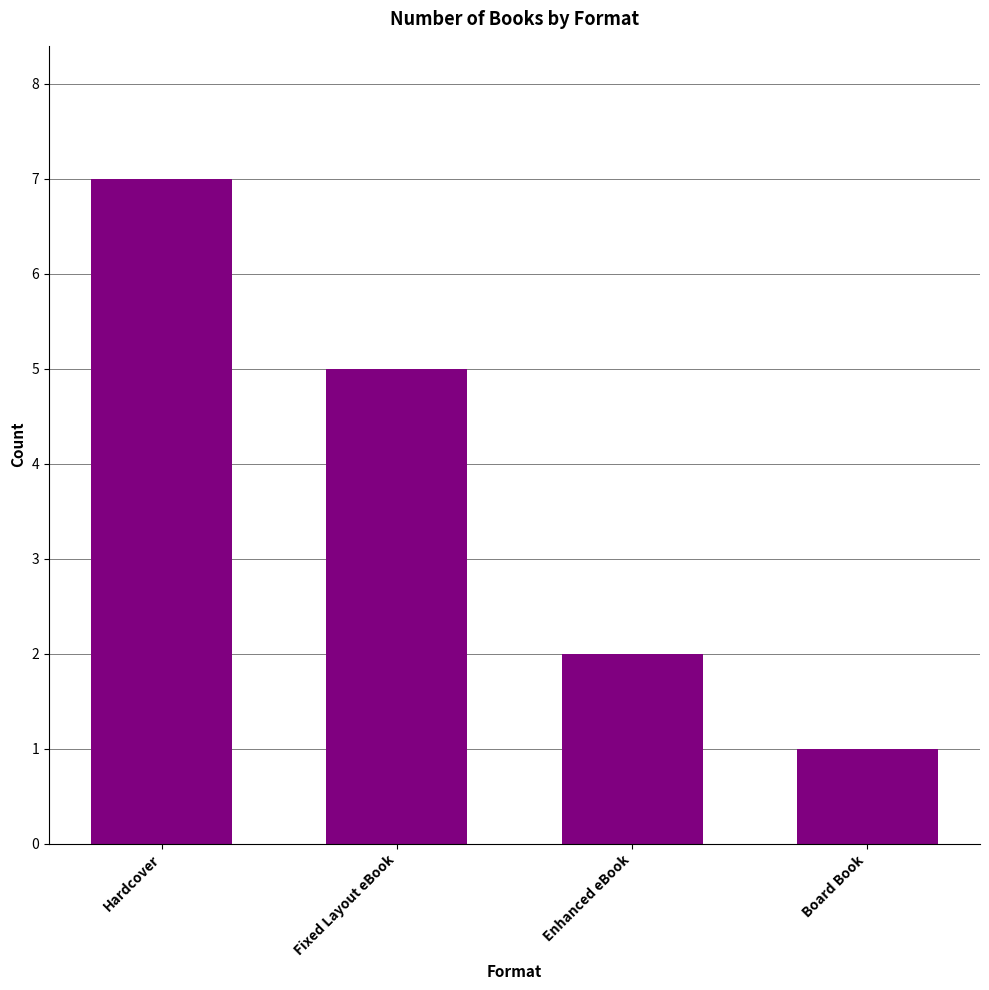

Reading left to right, extract all data points from this chart.

Hardcover=7	Fixed Layout eBook=5	Enhanced eBook=2	Board Book=1